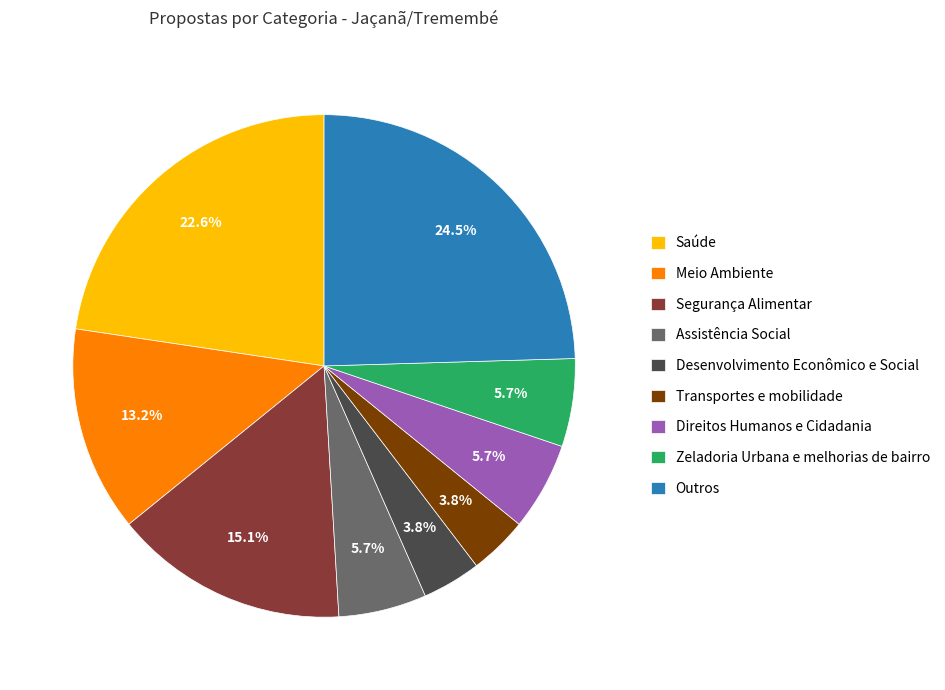

To the nearest percent, what is the average slice percentage?

11%